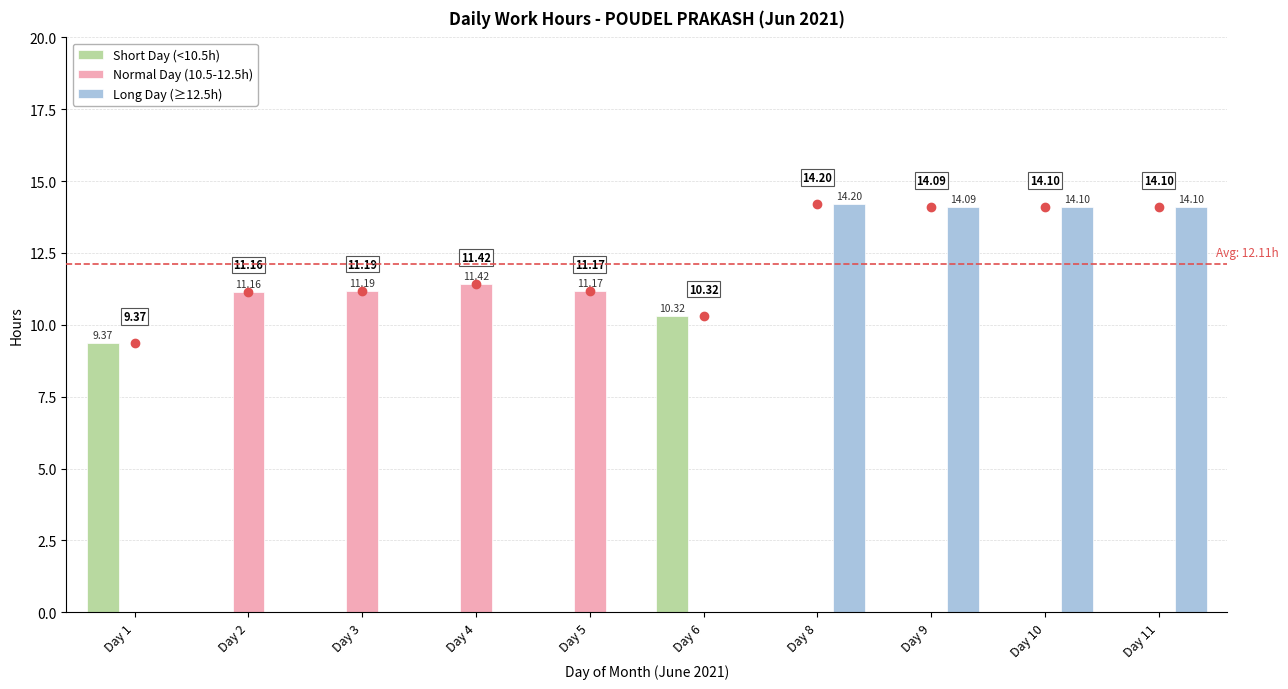

What is the average value of the Long Day (≥12.5h) series?

5.6